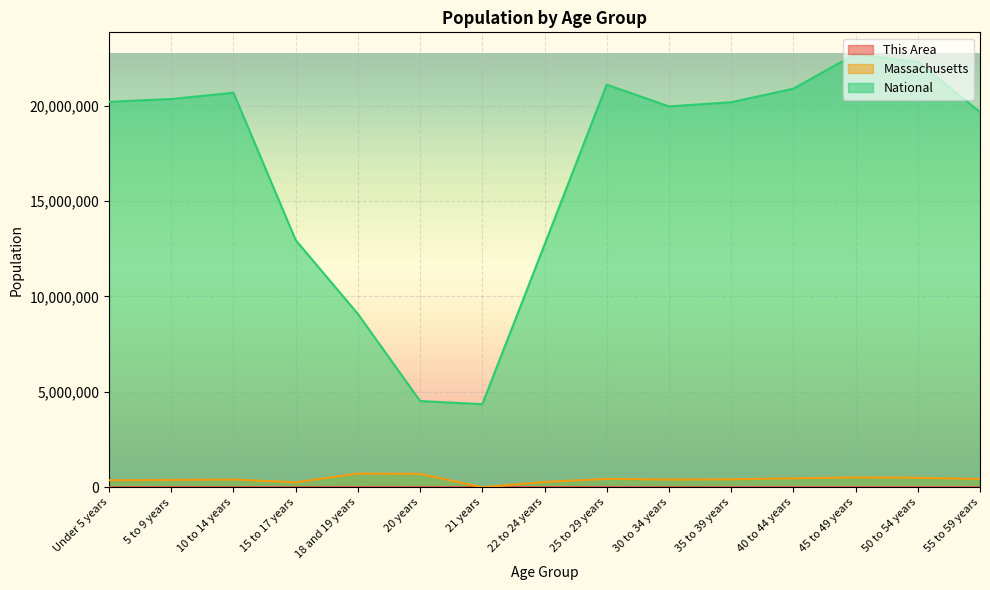

Which series has the largest range (max minus min)?

National